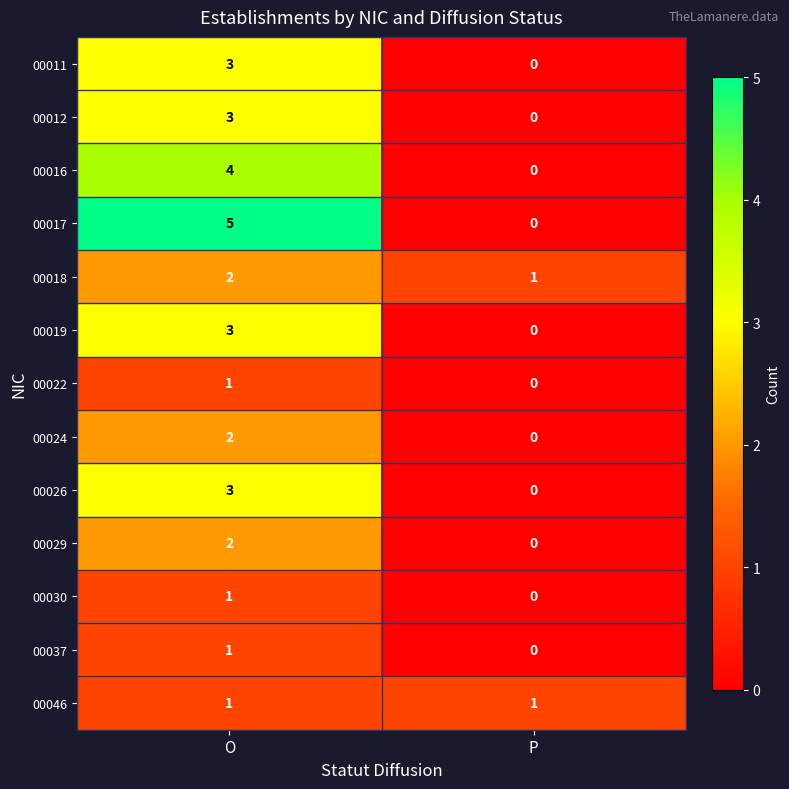

The value of 00019 at O is 2. True or false?

False